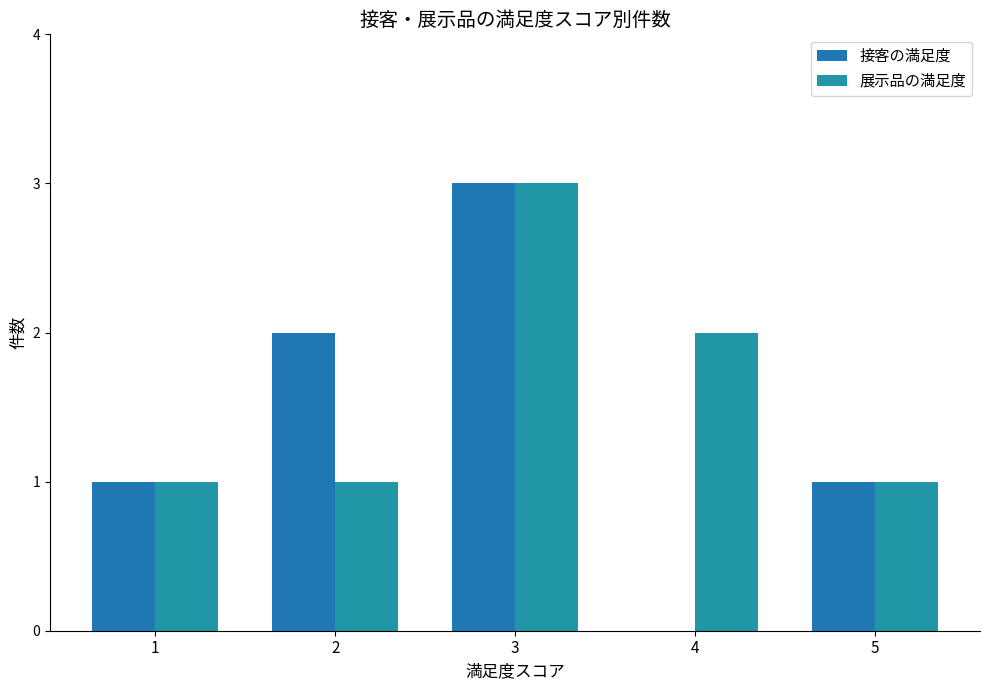

How many 展示品の満足度 values are between 1 and 2?

4